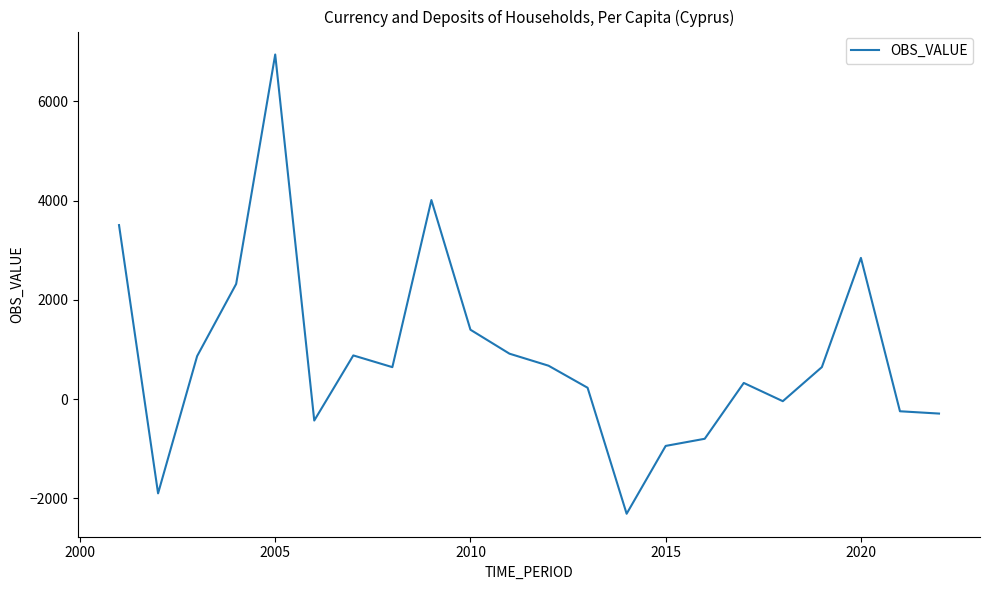

What is the maximum value shown in the chart?

6942.0